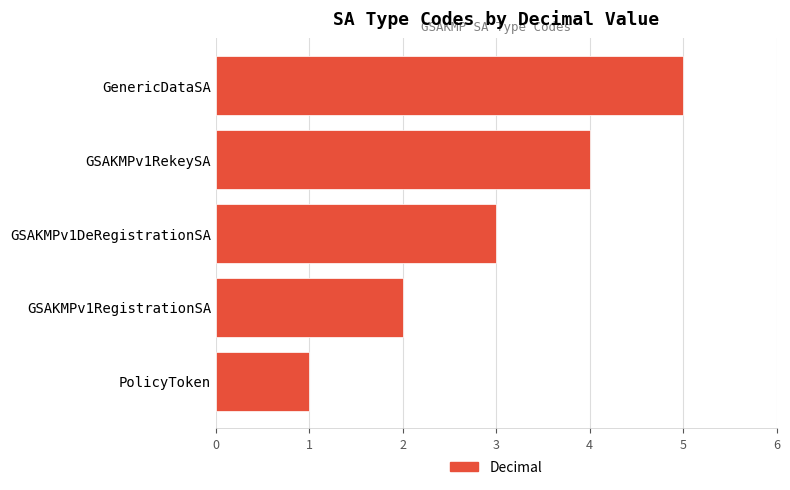

Rank the categories by value from lowest to highest.

PolicyToken, GSAKMPv1RegistrationSA, GSAKMPv1DeRegistrationSA, GSAKMPv1RekeySA, GenericDataSA